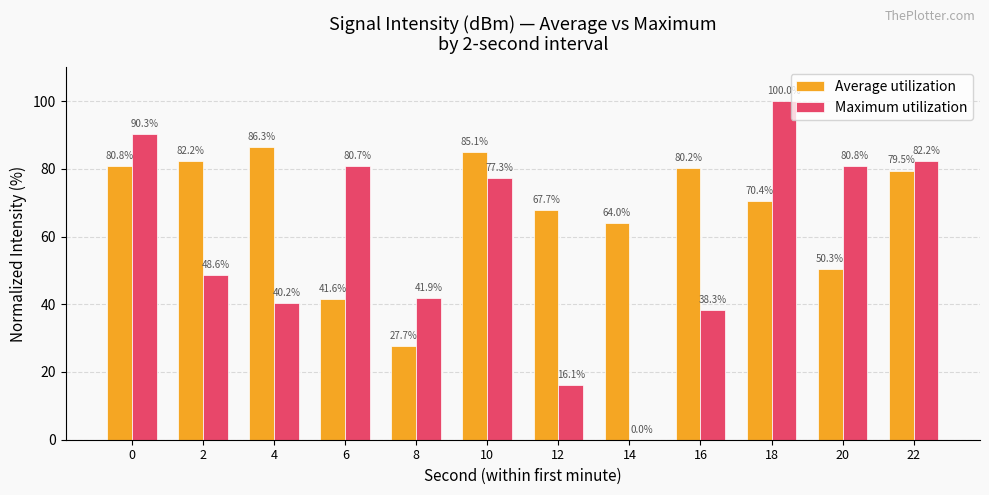

The Average utilization series shows 98.2 at 14. True or false?

False